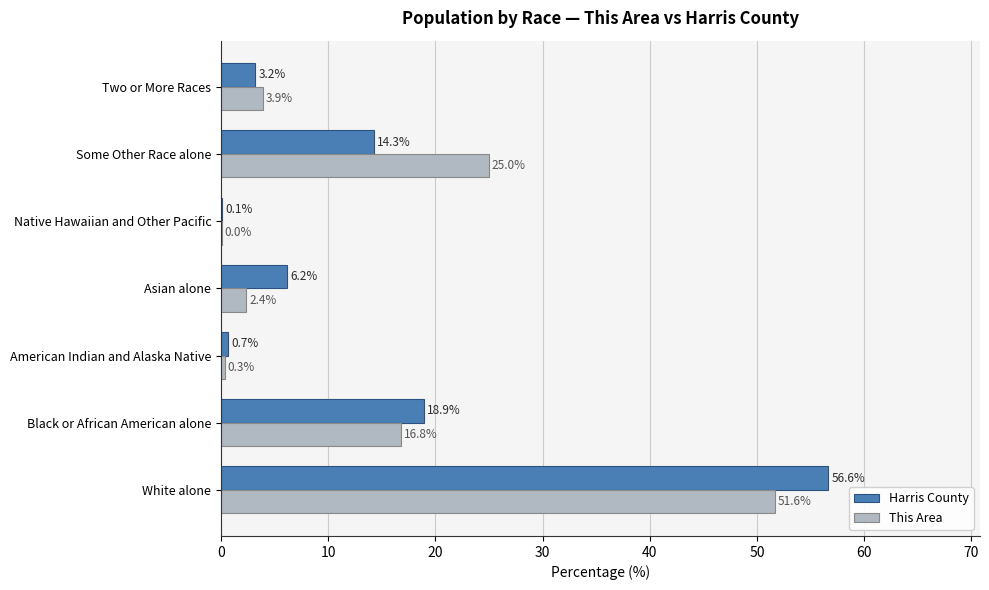

What is the sum of all Harris County values?

100.0